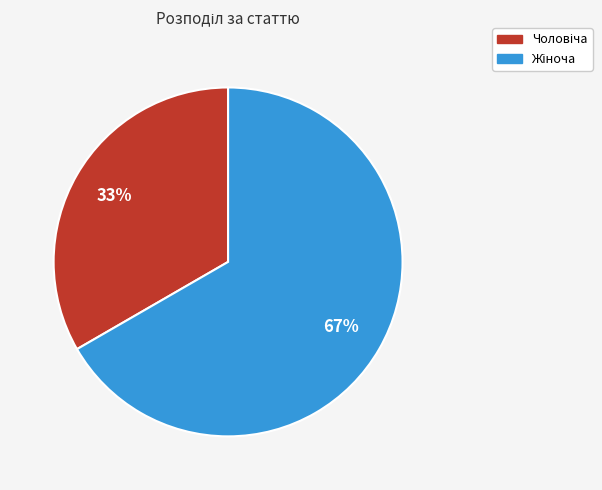

To the nearest percent, what is the average slice percentage?

50%